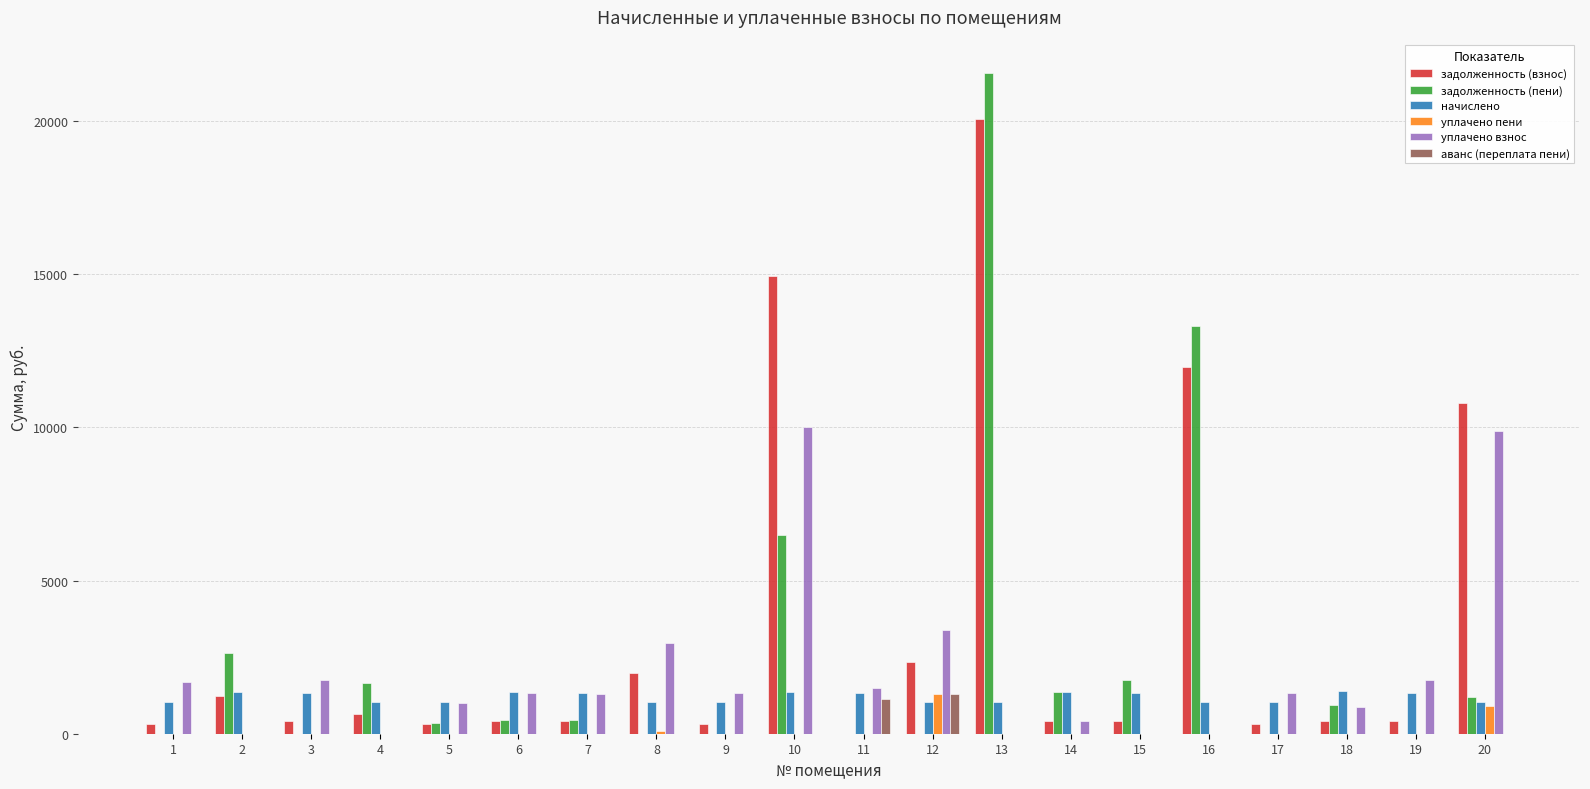

What is the greatest value displayed?

21580.0